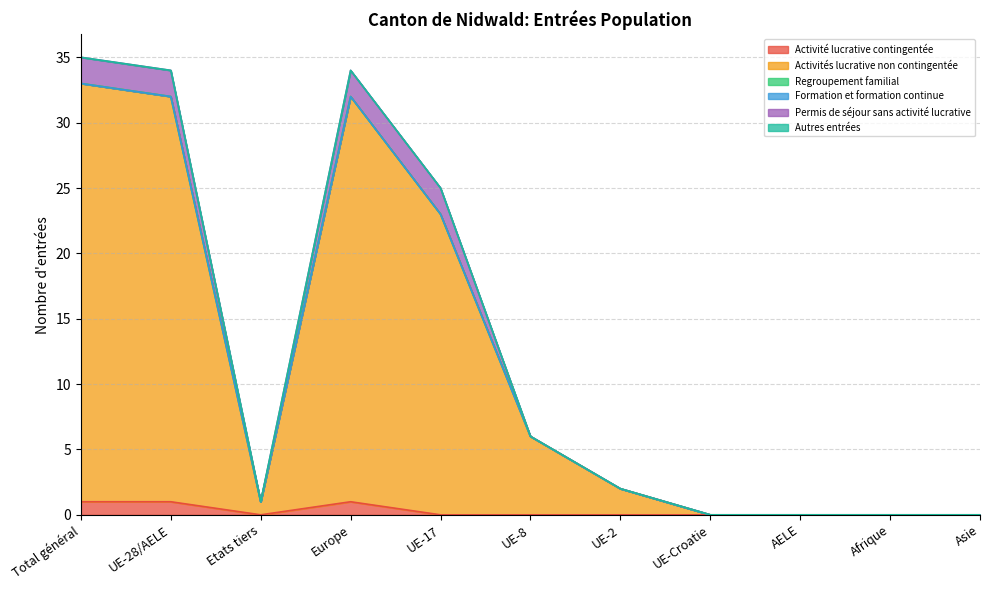

Which series has the largest total across all categories?

Activités lucrative non contingentée